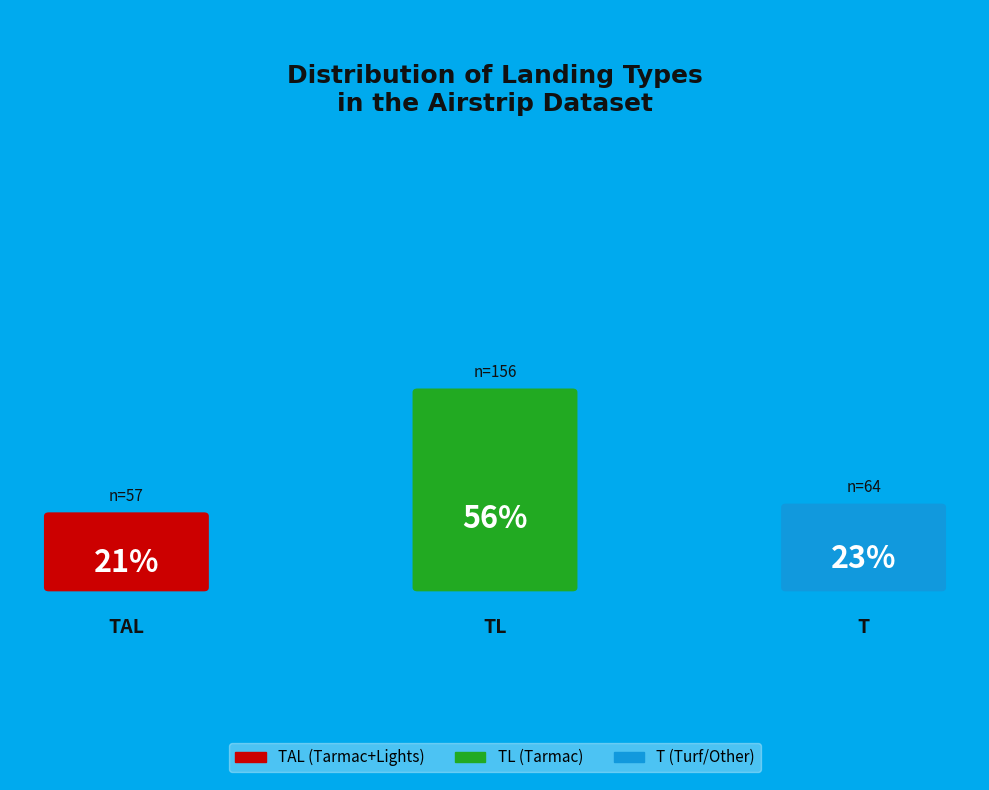

Do T and TAL together represent more than half of the pie?

No